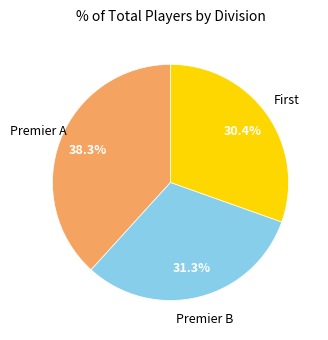

Is there any slice that represents more than half of the pie?

No